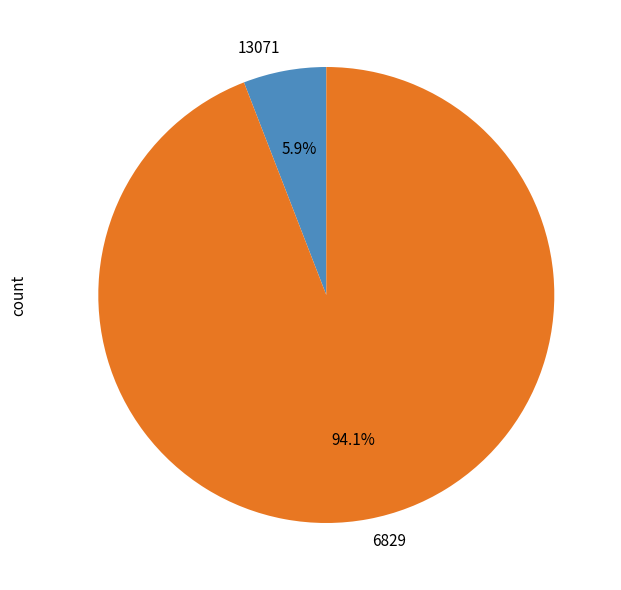

True or false: 6829 accounts for 94% of the total.

True